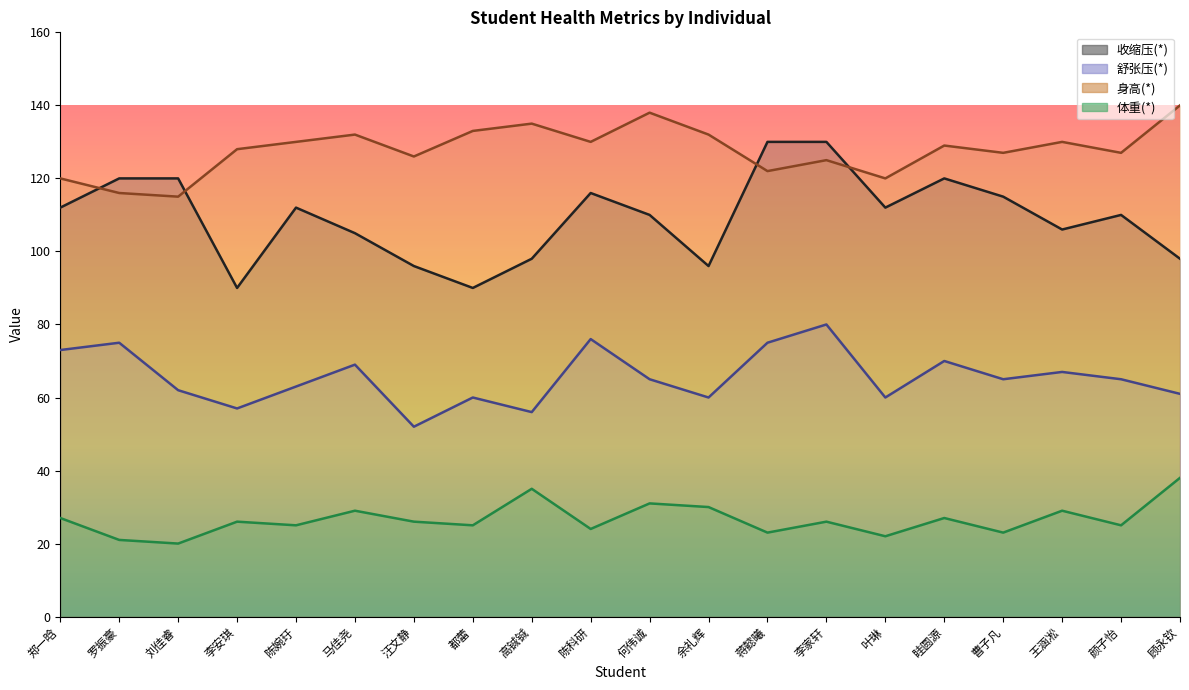

Between 何伟诚 and 马佳尧, which is larger?

何伟诚